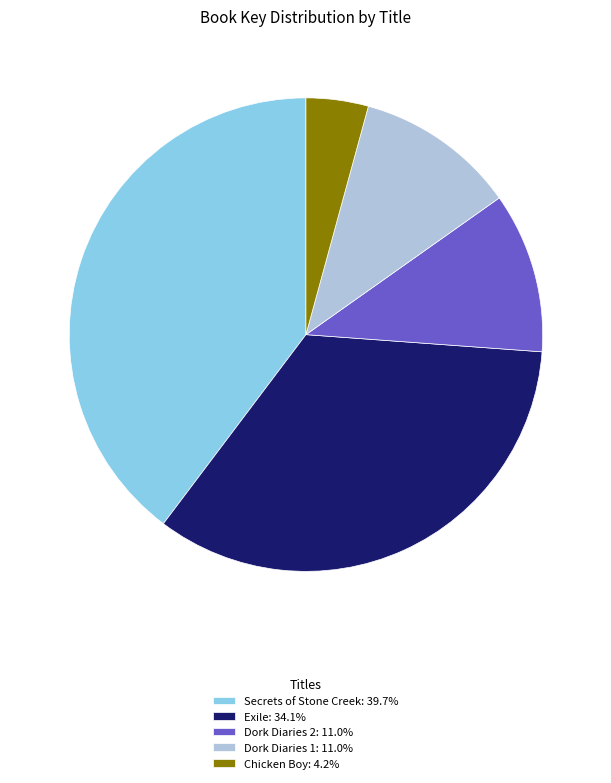

Approximately how many times larger is the value at Exile: 34.1% compared to Secrets of Stone Creek: 39.7%?

0.9